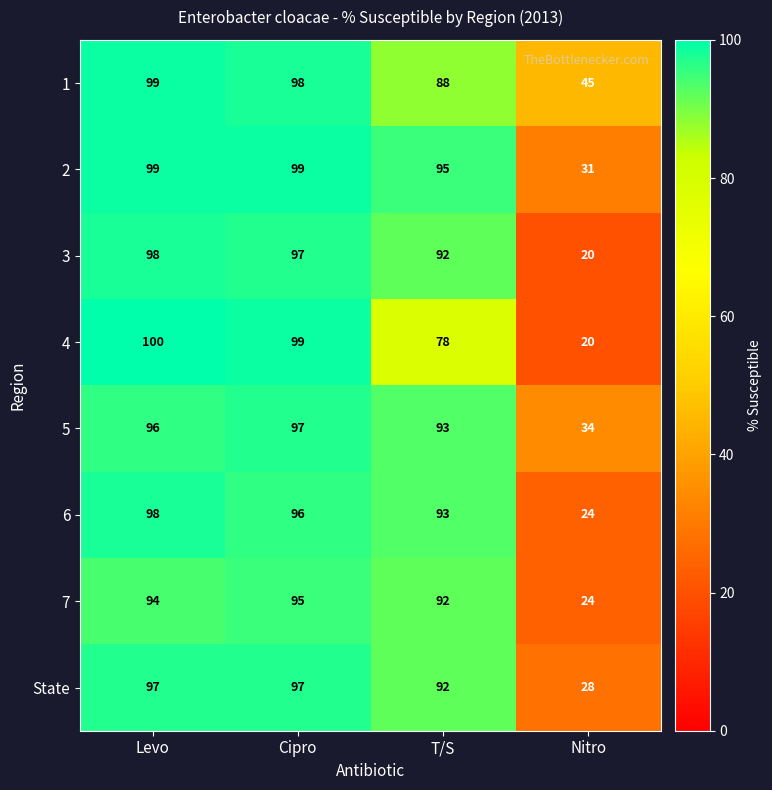

What is the minimum value shown in the chart?

20